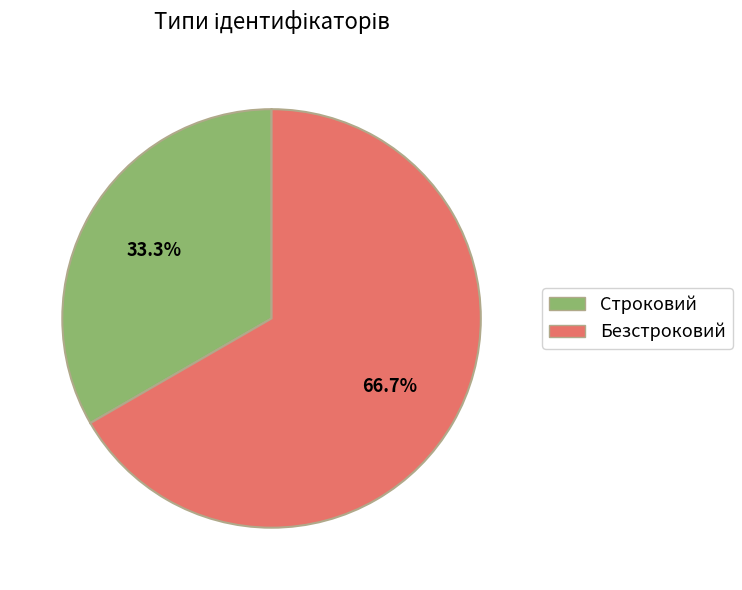

Does any single category account for the majority?

Yes